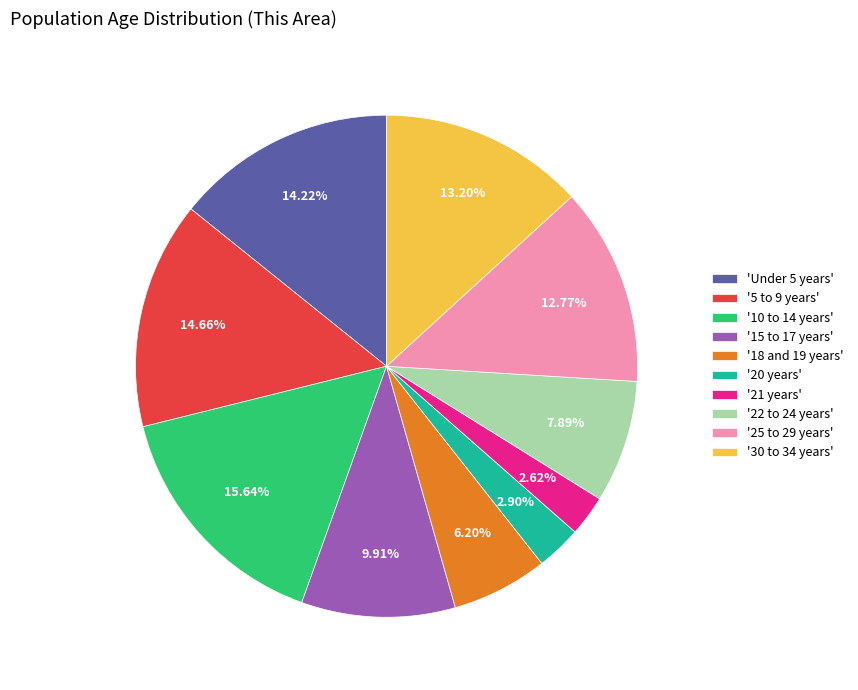

Do '20 years' and 'Under 5 years' together represent more than half of the pie?

No